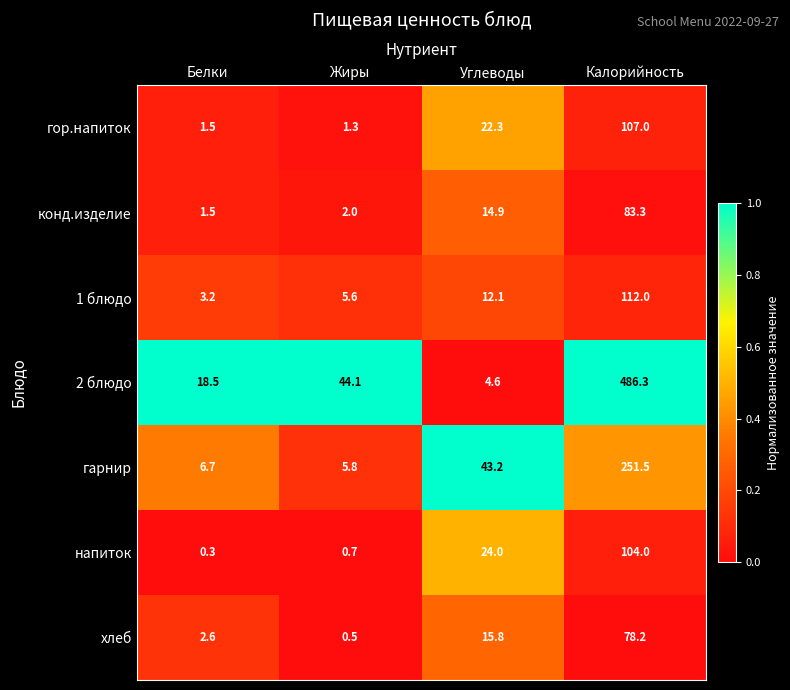

Which label corresponds to the largest value in the chart?

Калорийность